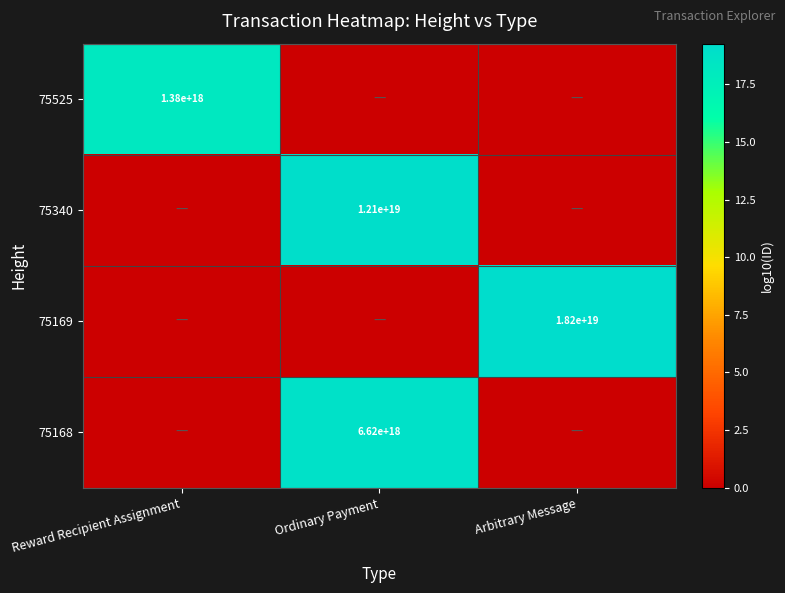

True or false: 75340 has a value of 4839943724999449600 at Ordinary Payment.

False